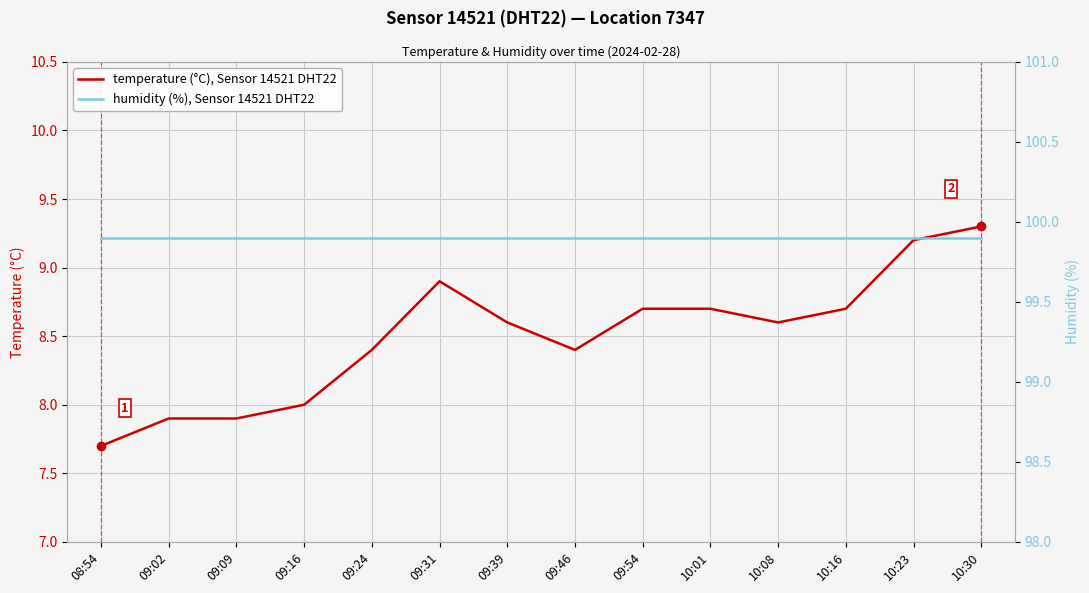

The humidity (%), Sensor 14521 DHT22 series shows 99.9 at 10:23. True or false?

True